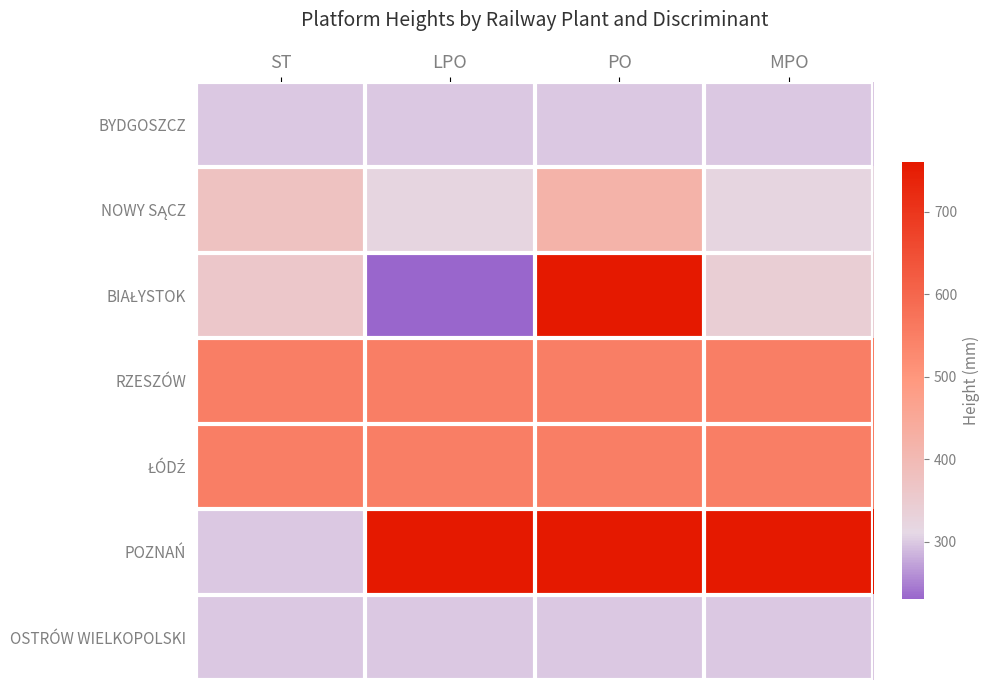

What is the total value across all series at PO?

3640